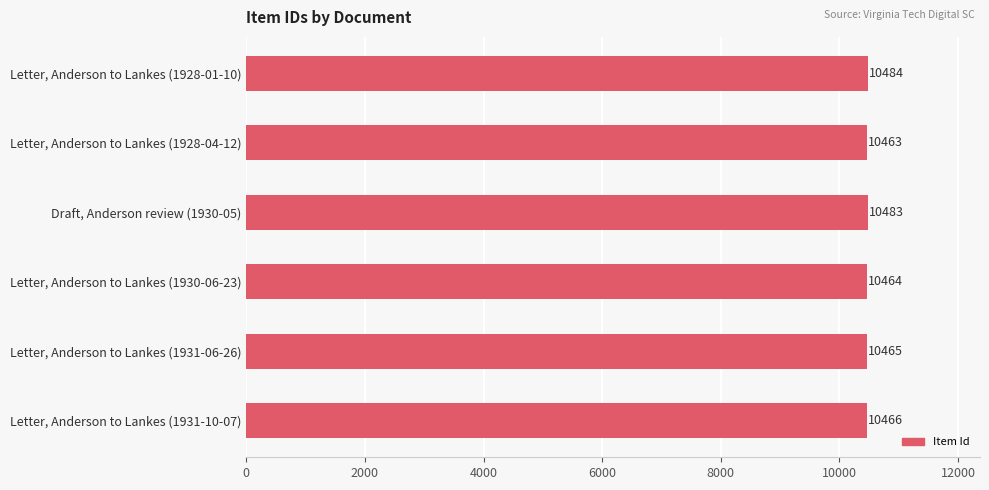

How many distinct data groups are displayed?

1